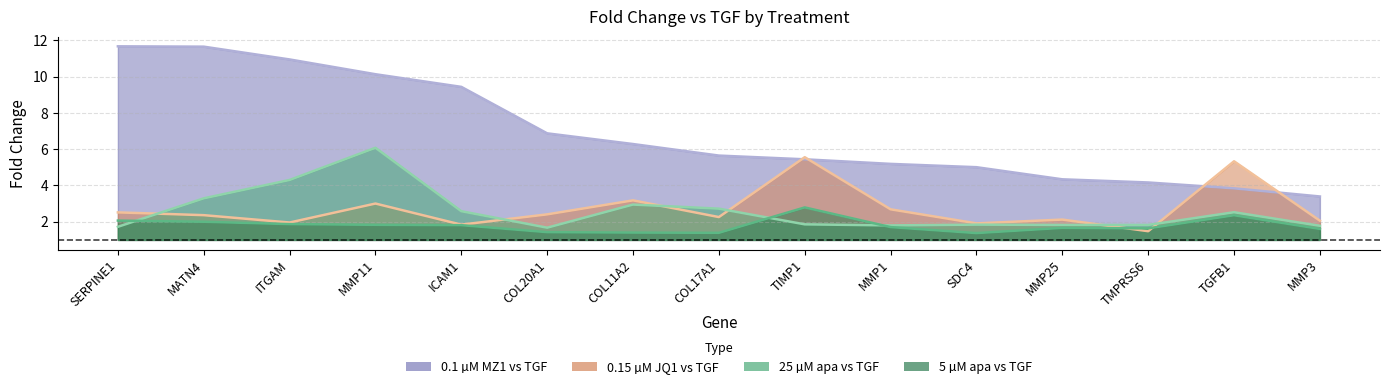

True or false: 0.15 µM JQ1 vs TGF and 0.1 µM MZ1 vs TGF intersect in this chart.

True